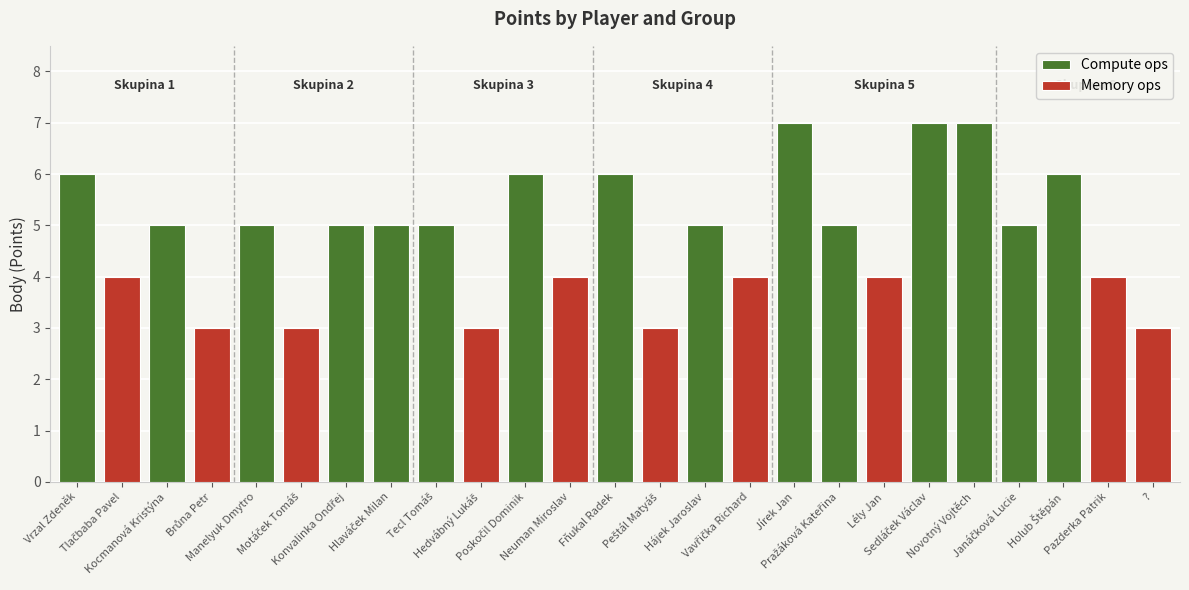

What position from the right is 15?

4